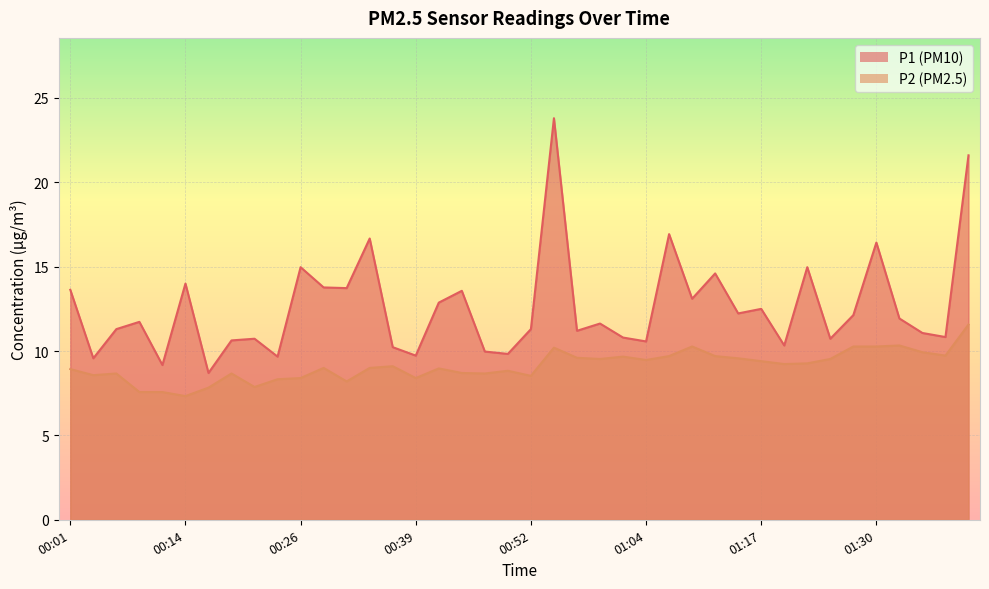

How many data points does each series have?

40